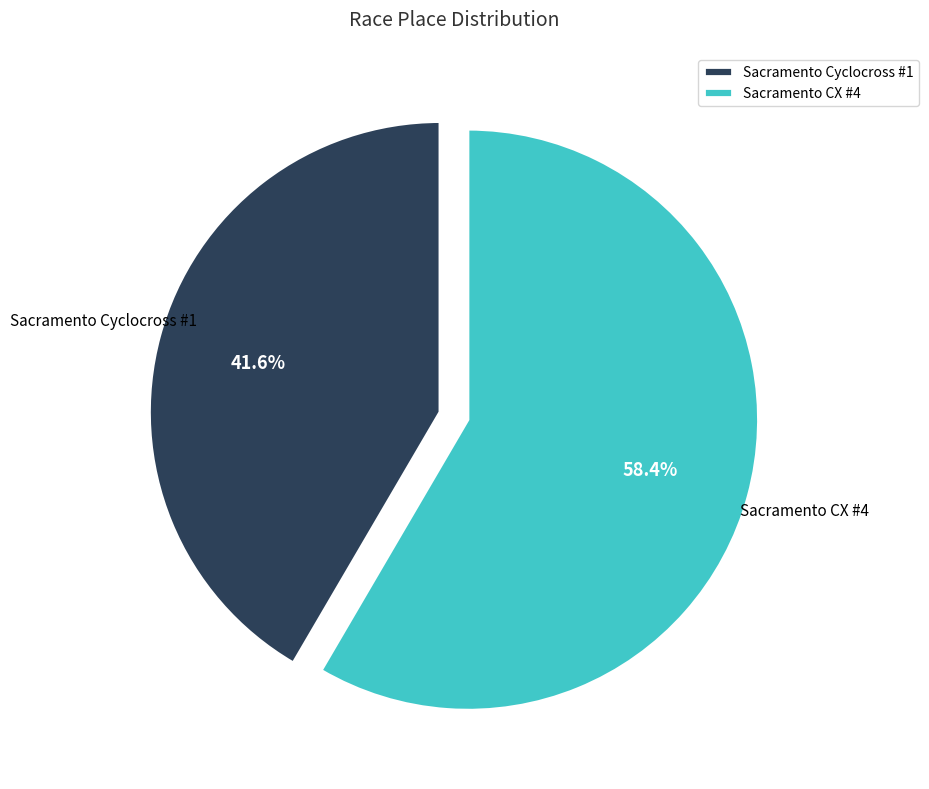

Is there a majority slice in this chart?

Yes